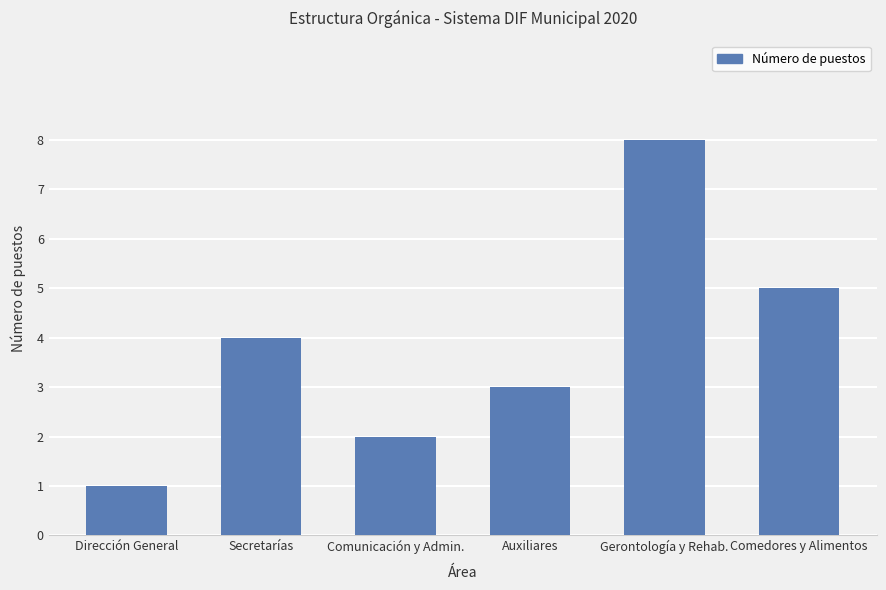

Reading right to left, what are all the values shown in this chart?

5	8	3	2	4	1